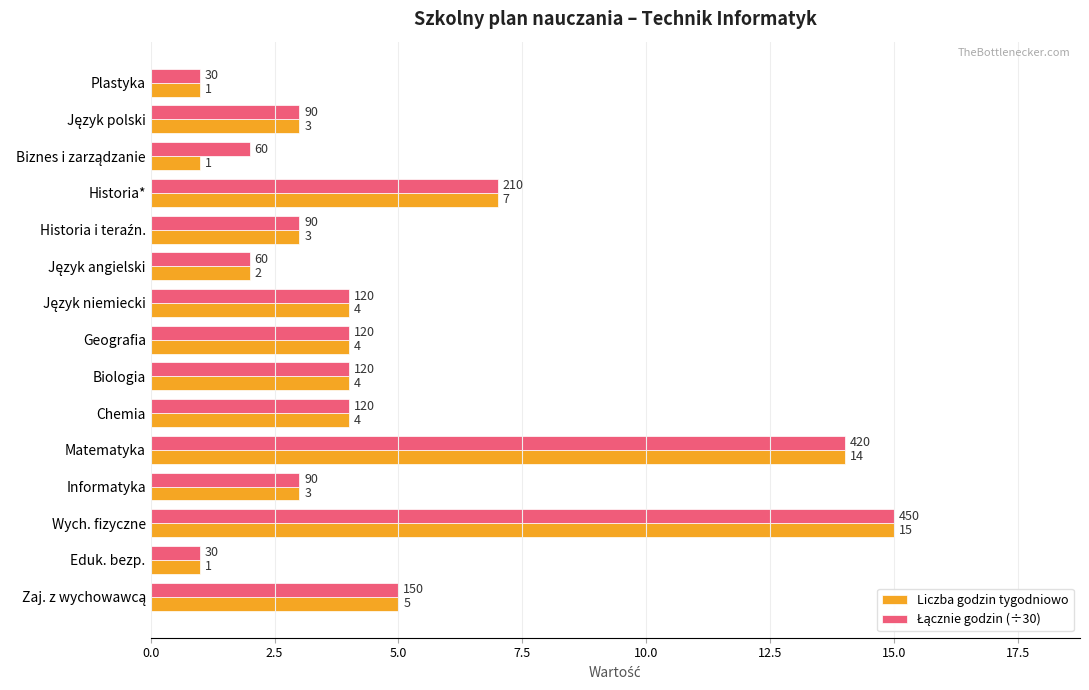

What is the total value across all series at Historia*?

14